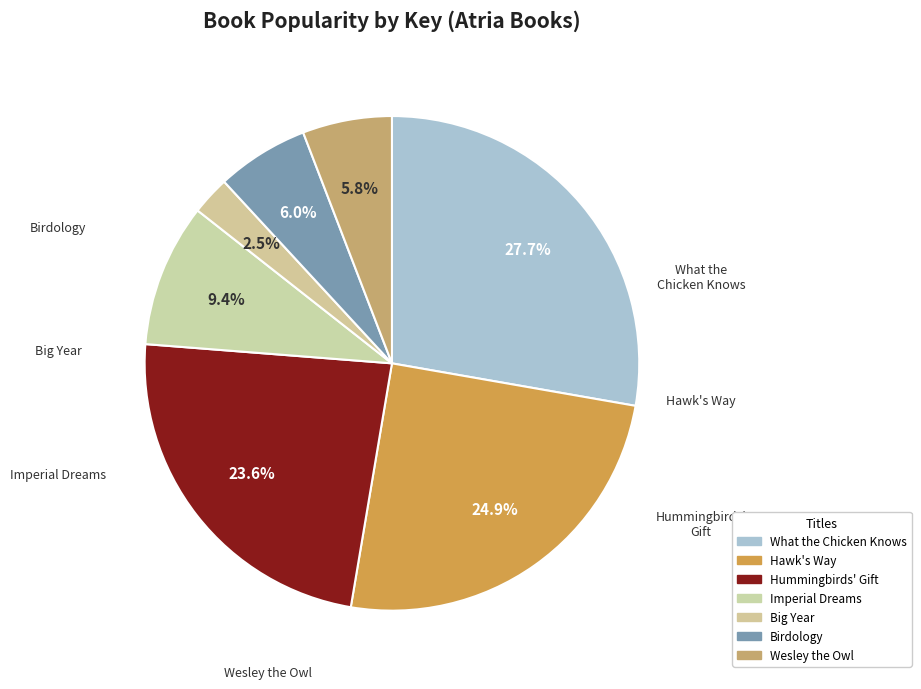

True or false: Imperial Dreams accounts for 19% of the total.

False